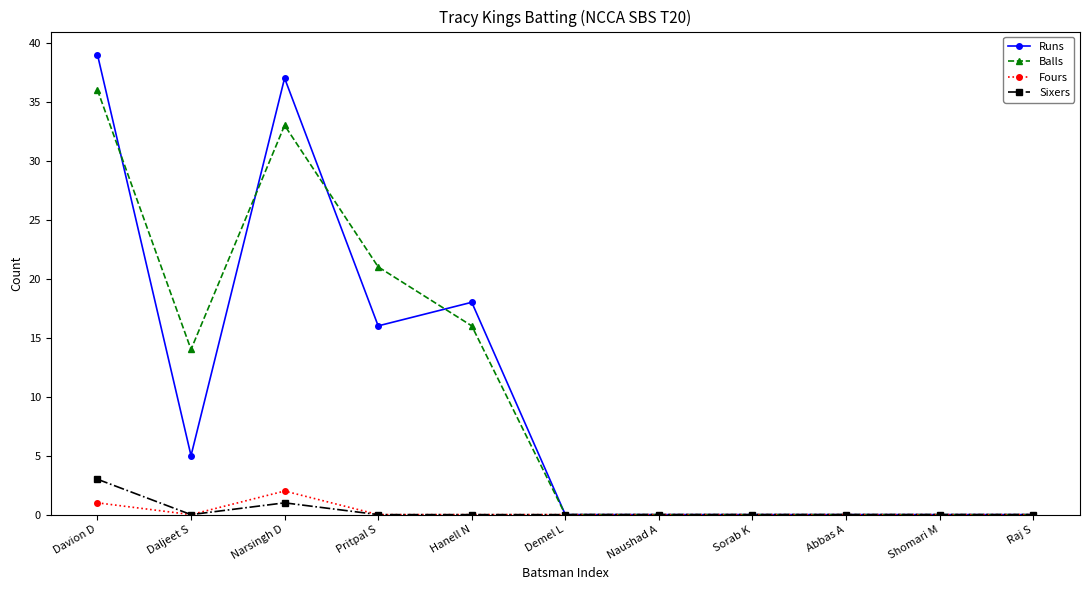

True or false: Fours has more than 0 points higher than both neighbors.

True